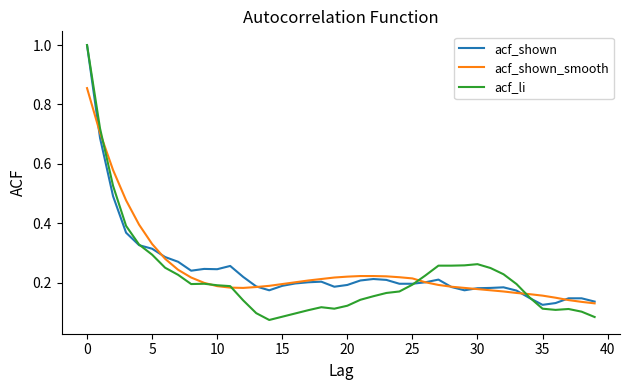

What is the maximum value shown in the chart?

1.0